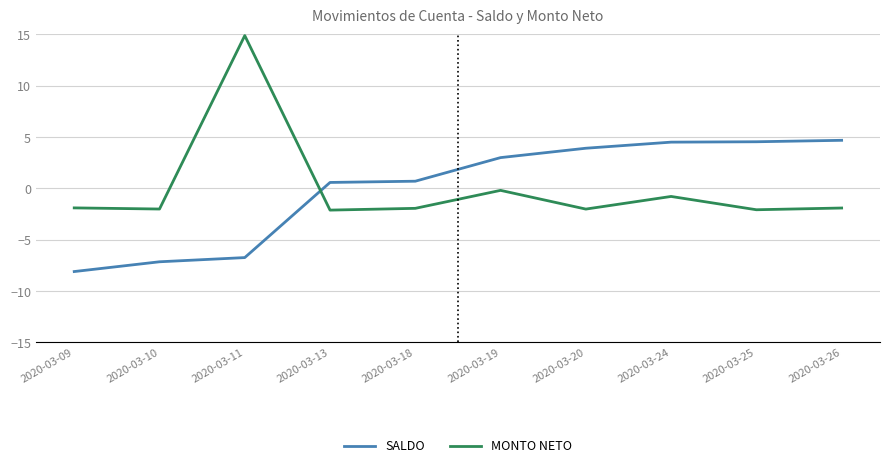

How many positive values does the SALDO series have?

7